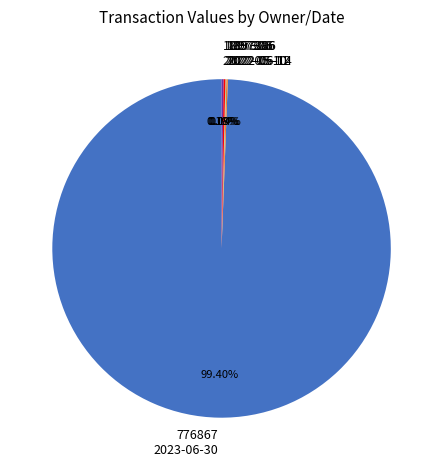

Is there any slice that represents more than half of the pie?

Yes